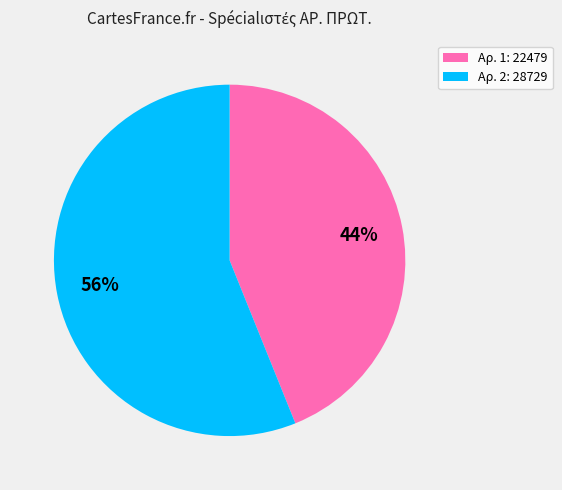

What is the ratio of the value at Αρ. 2: 28729 to the value at Αρ. 1: 22479?

1.3